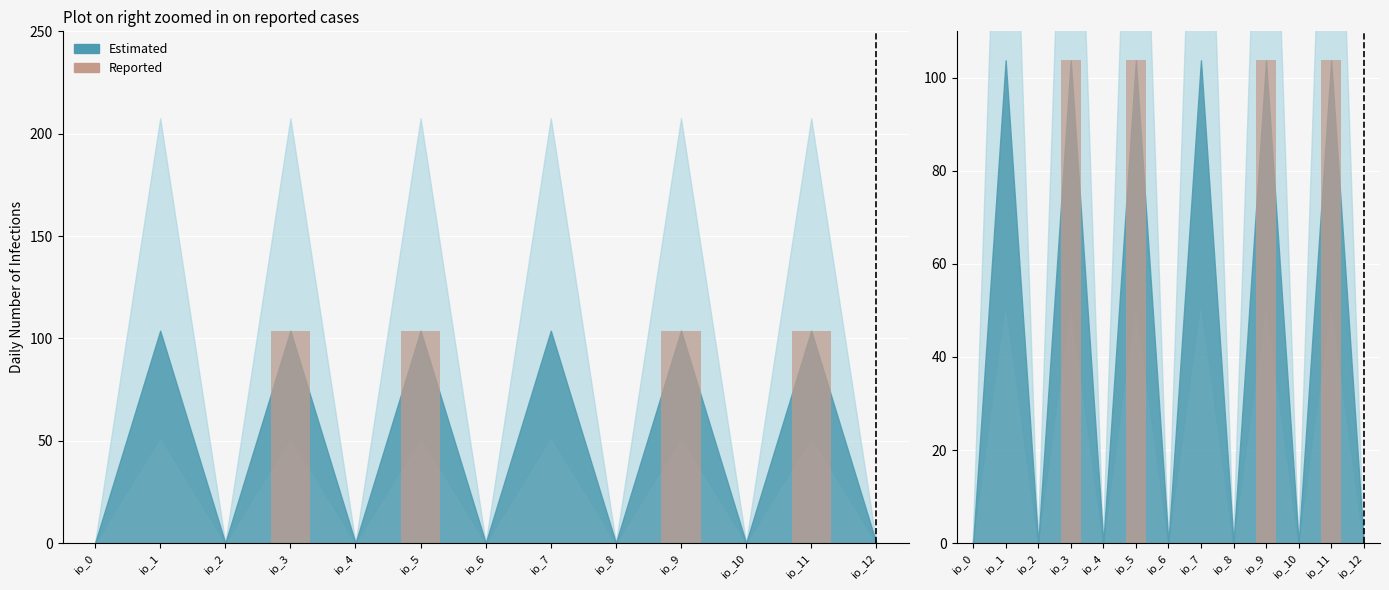

What is the average value?

32.0